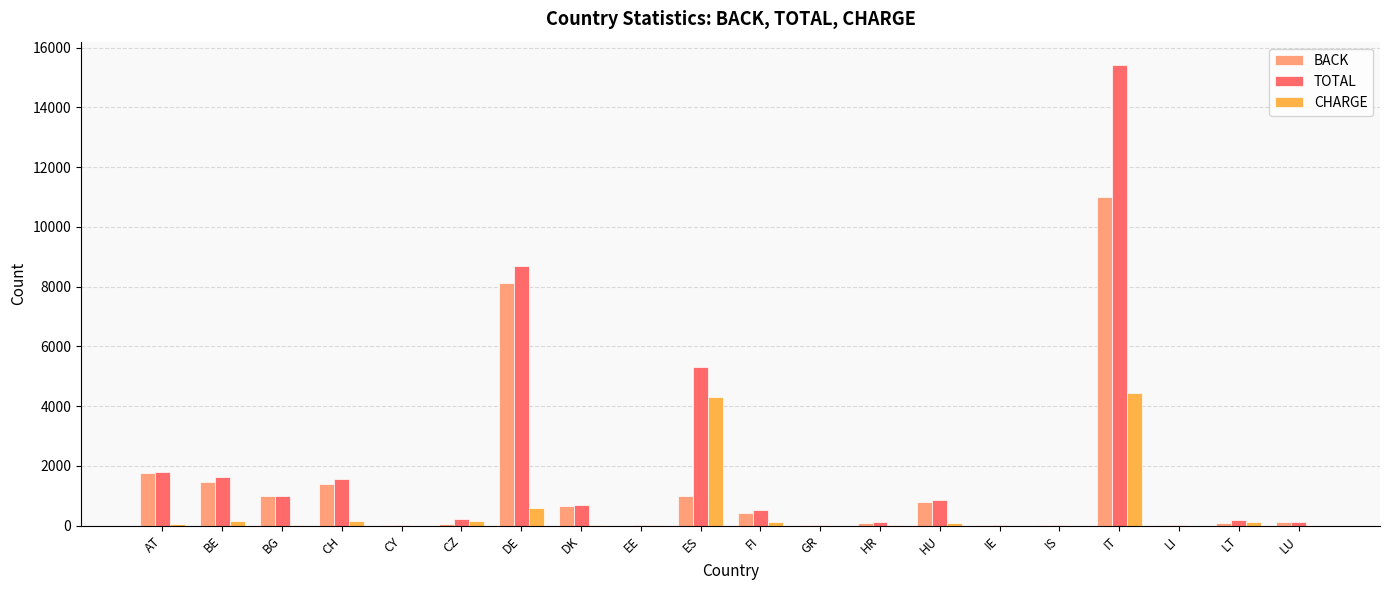

What is the highest value of the TOTAL series?

15428